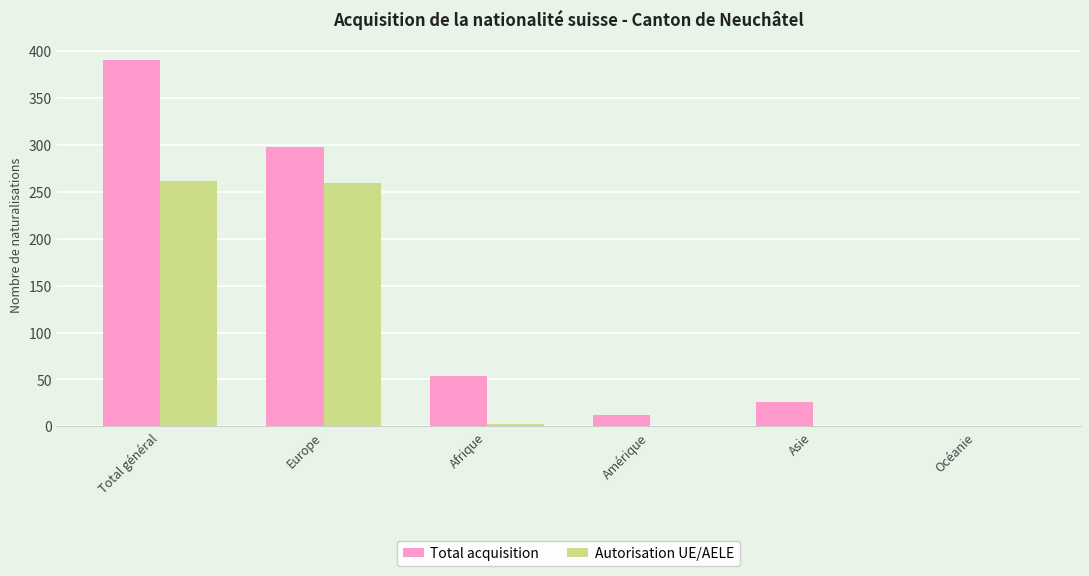

What is the average value of the Autorisation UE/AELE series?

87